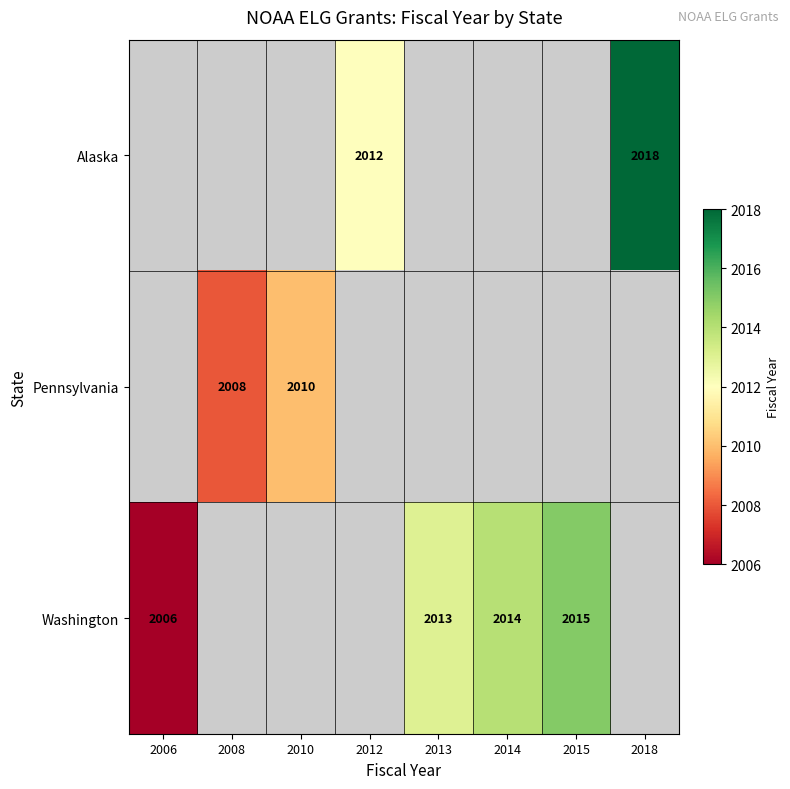

Which has a higher value, 2013 or 2012?

2012